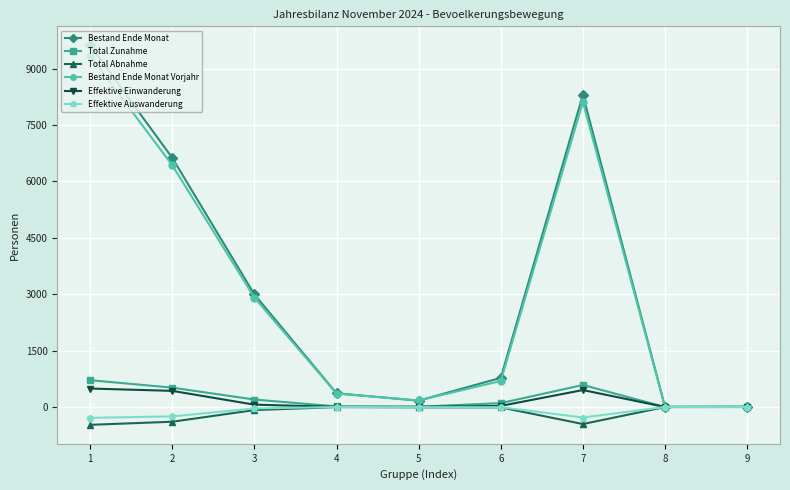

Which series has the largest range (max minus min)?

Bestand Ende Monat